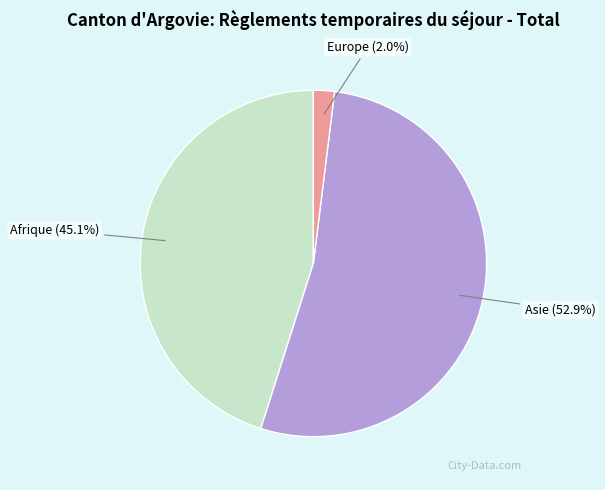

Is it true that Europe is 11% of the pie?

False